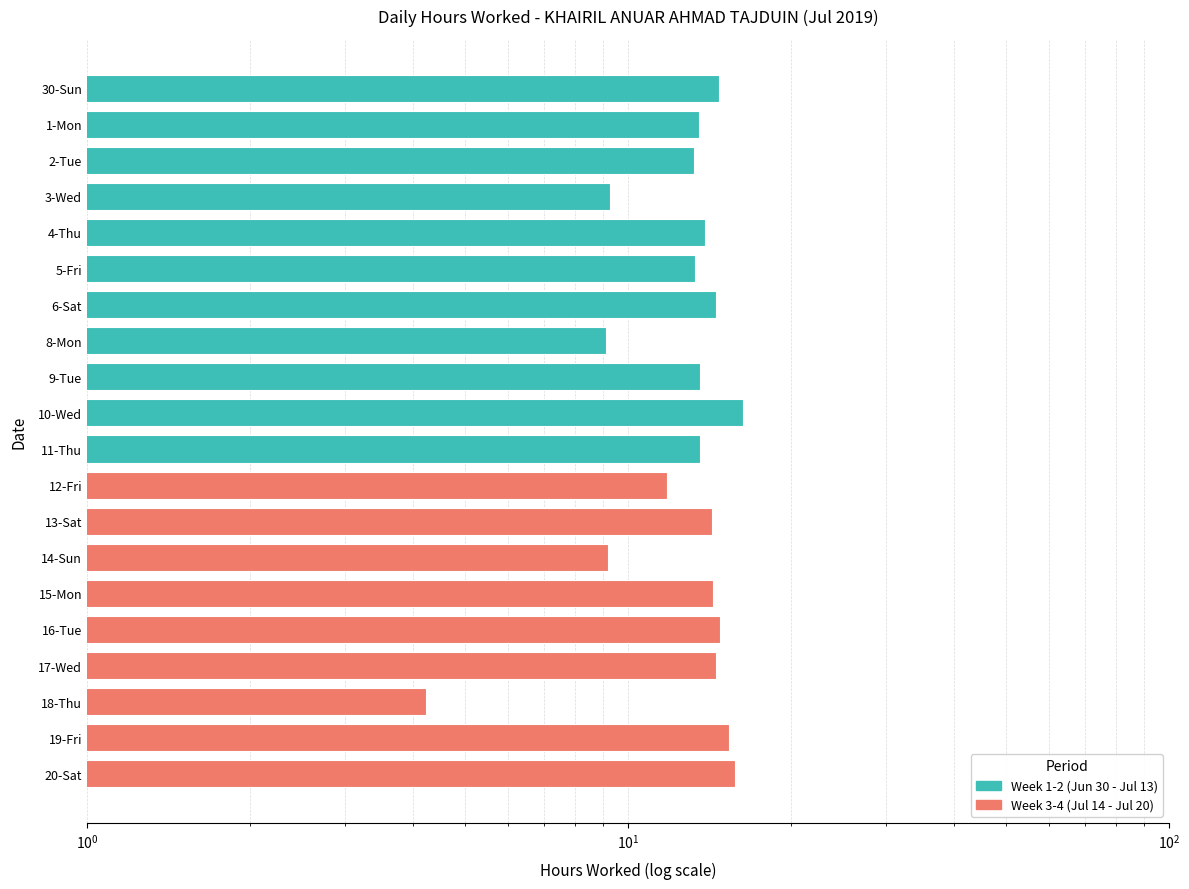

True or false: the data shows 14.8 at 16-Tue.

True